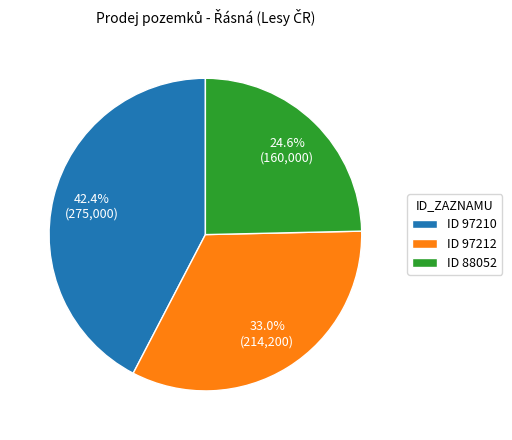

How many slices are in this pie chart?

3